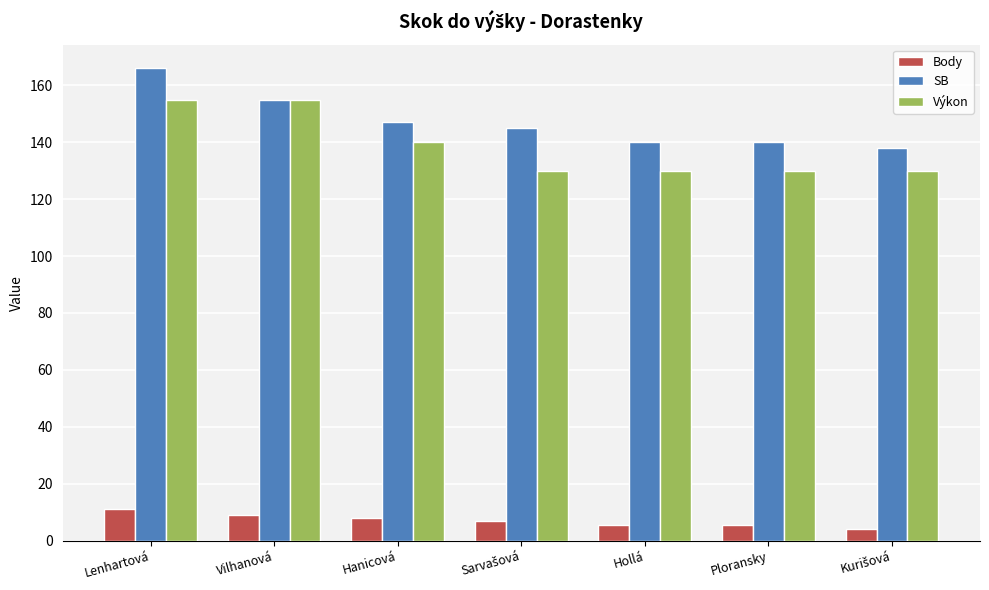

What is the maximum value shown in the chart?

166.0